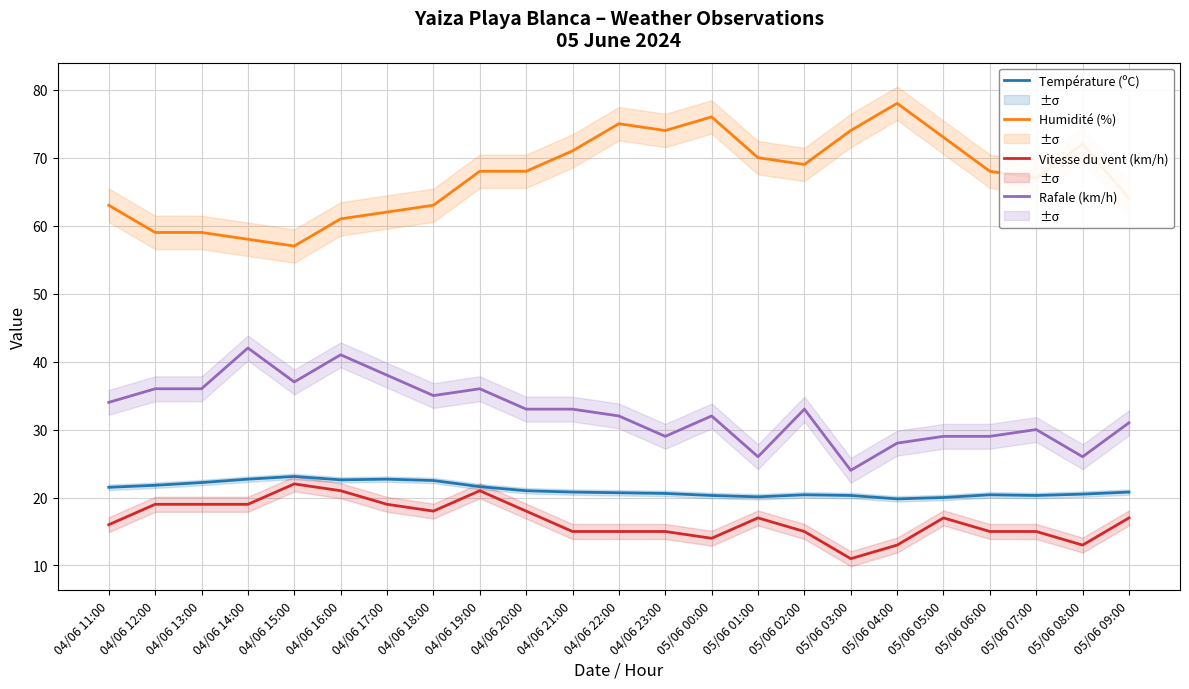

Does the chart display data point markers on the line(s)?

No